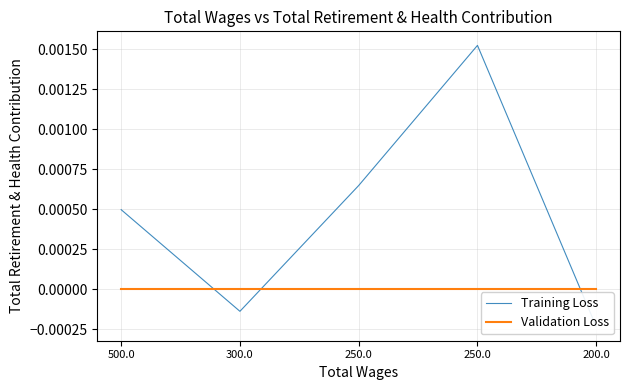

How many data points in Training Loss are less than 0?

2